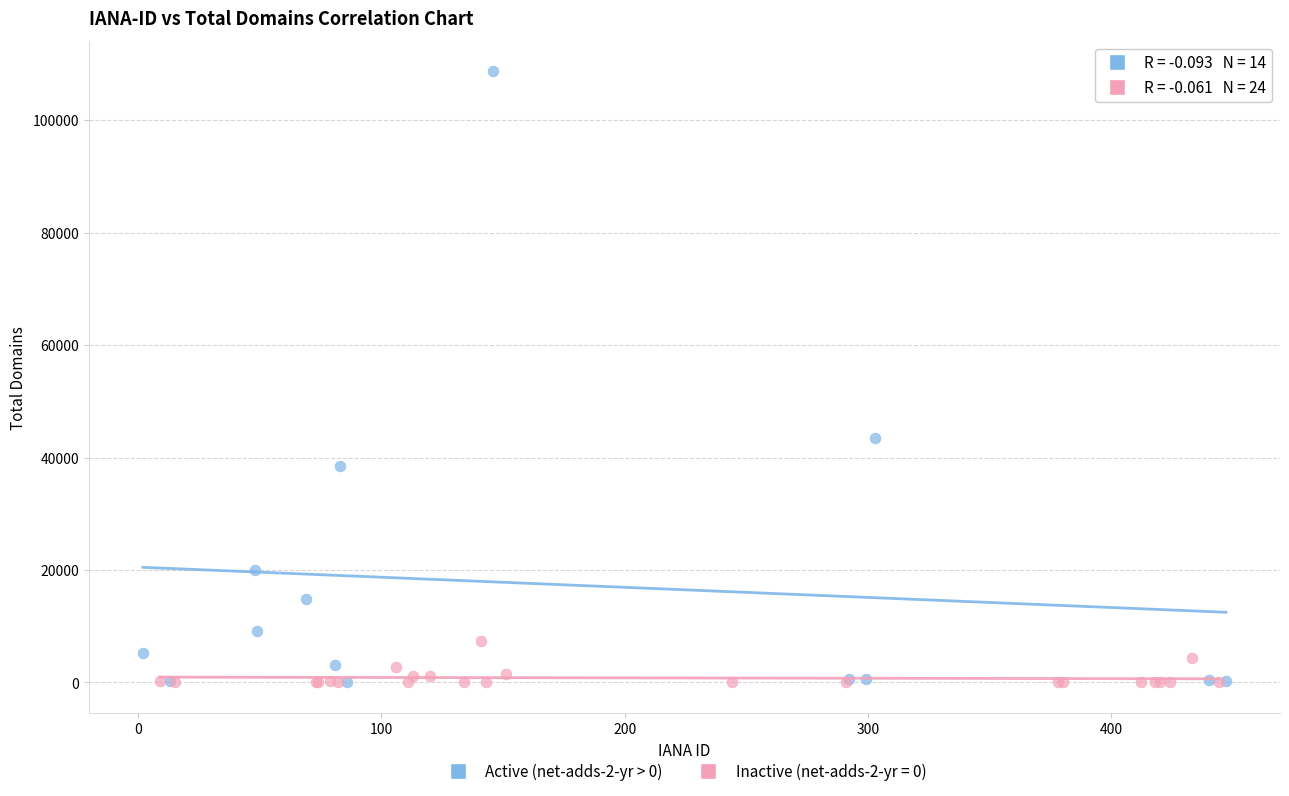

Which series has the largest Y range (max minus min)?

Active (net-adds-2-yr > 0)